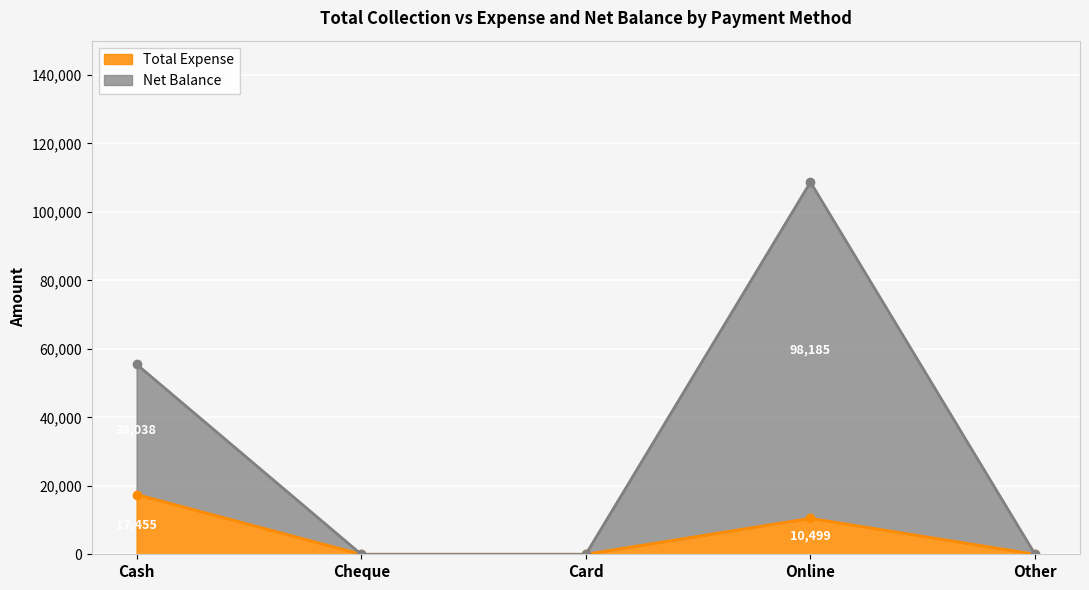

Rank the series at Cheque from lowest to highest value.

Total Expense, Net Balance